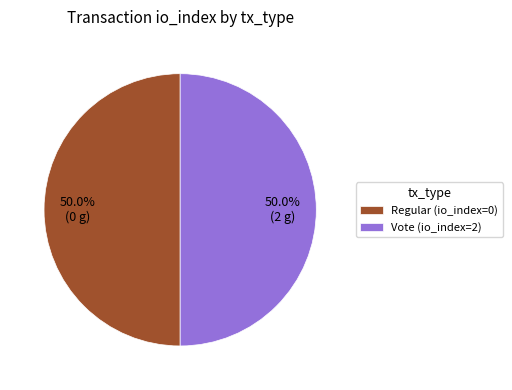

What percentage is NOT represented by Regular (io_index=0)?

50.0%